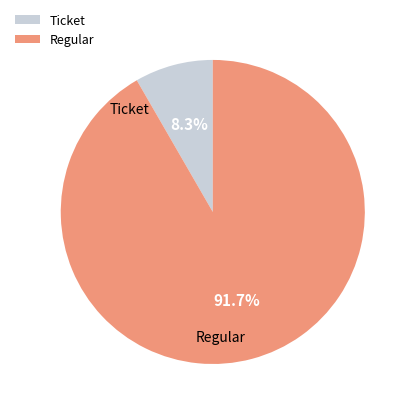

To the nearest percent, what is the combined percentage of Ticket and Regular?

100%